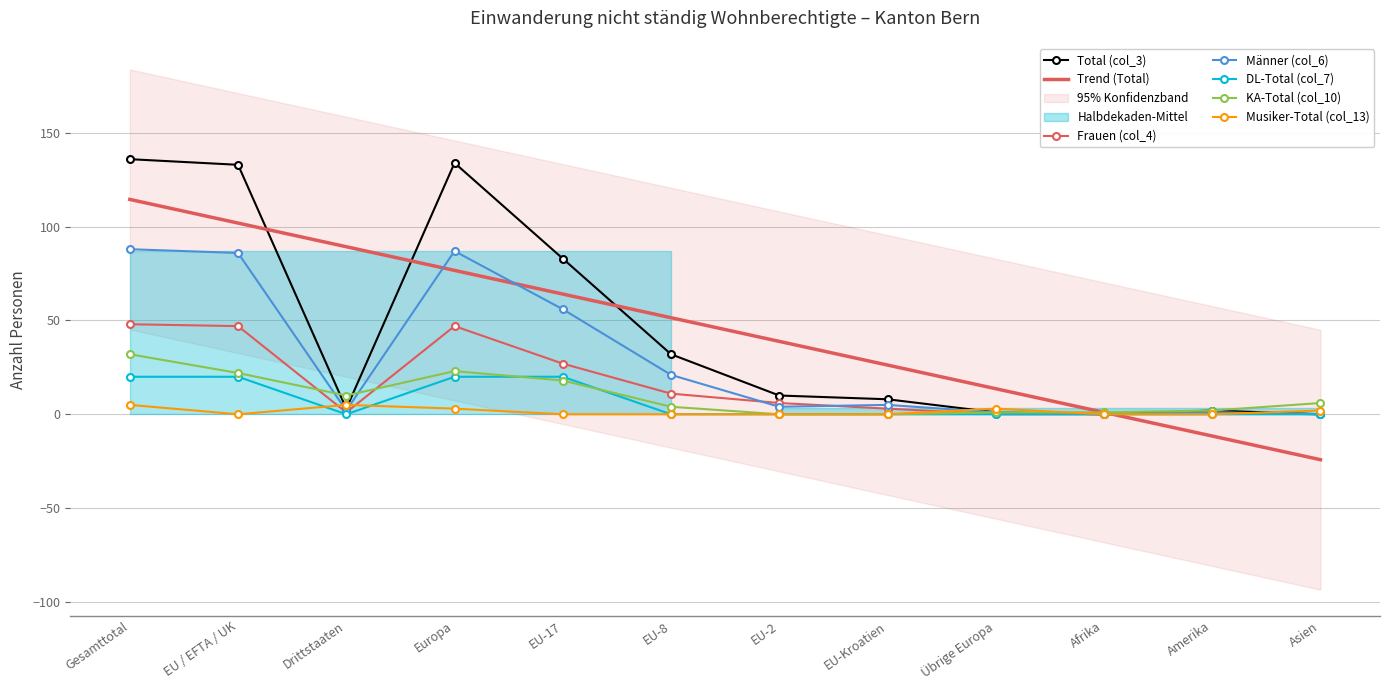

Rank the series at Amerika from highest to lowest value.

Total (col_3), KA-Total (col_10), Frauen (col_4), Männer (col_6), DL-Total (col_7), Musiker-Total (col_13)